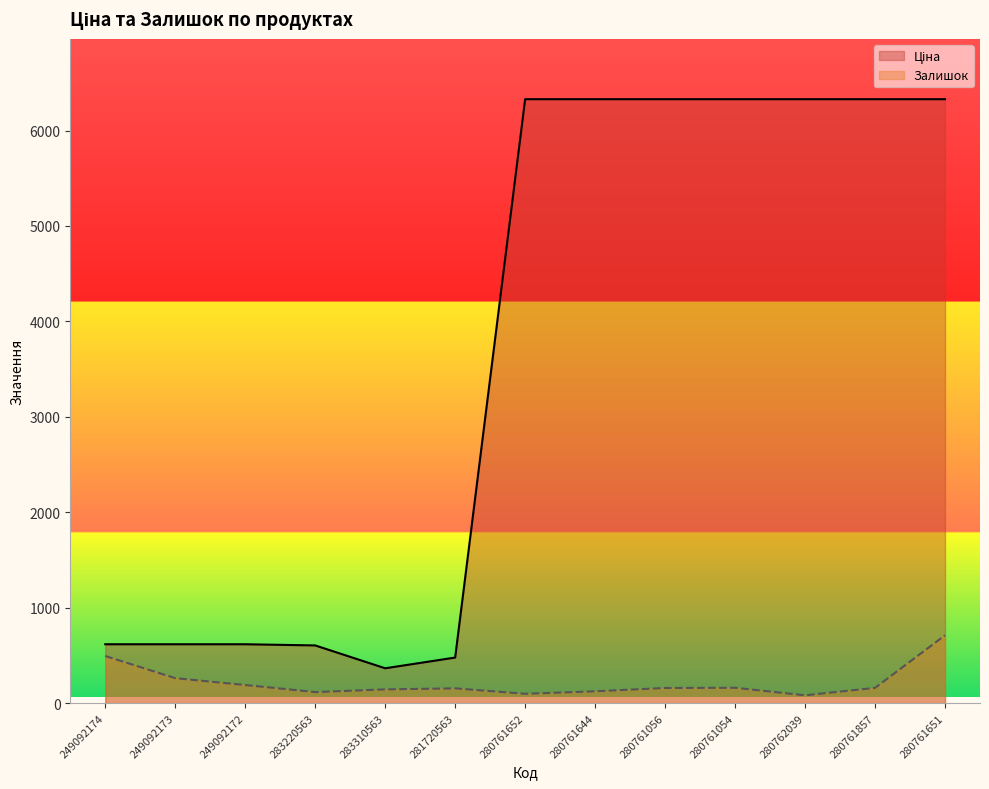

What is the difference between the highest and lowest values at 280761857?

6168.7